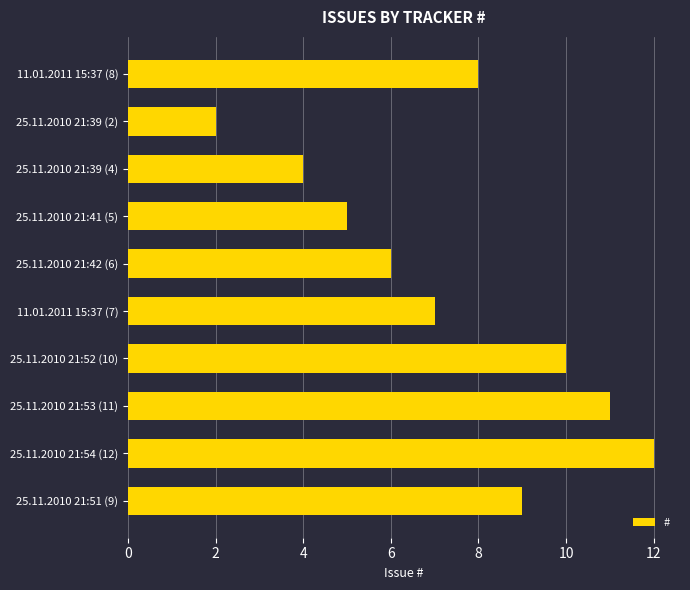

Count the number of categories in the chart.

10